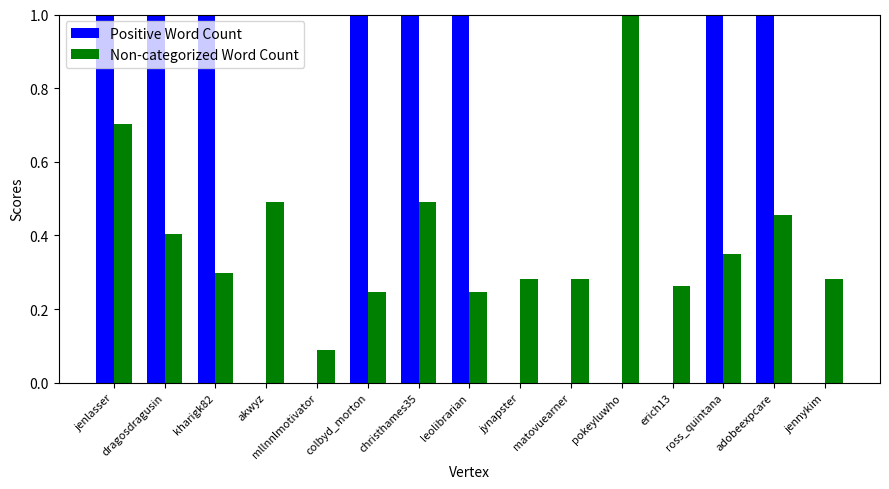

What is the sum of the Positive Word Count values at christhames35 and pokeyluwho?

1.0